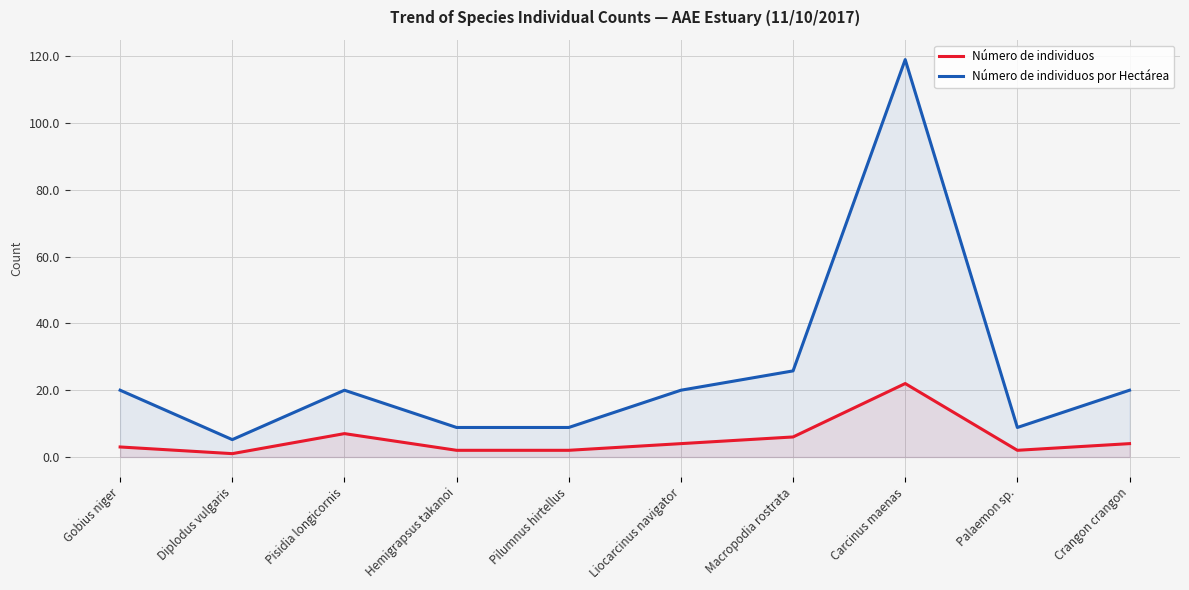

Where is the first local maximum for Número de individuos?

Pisidia longicornis